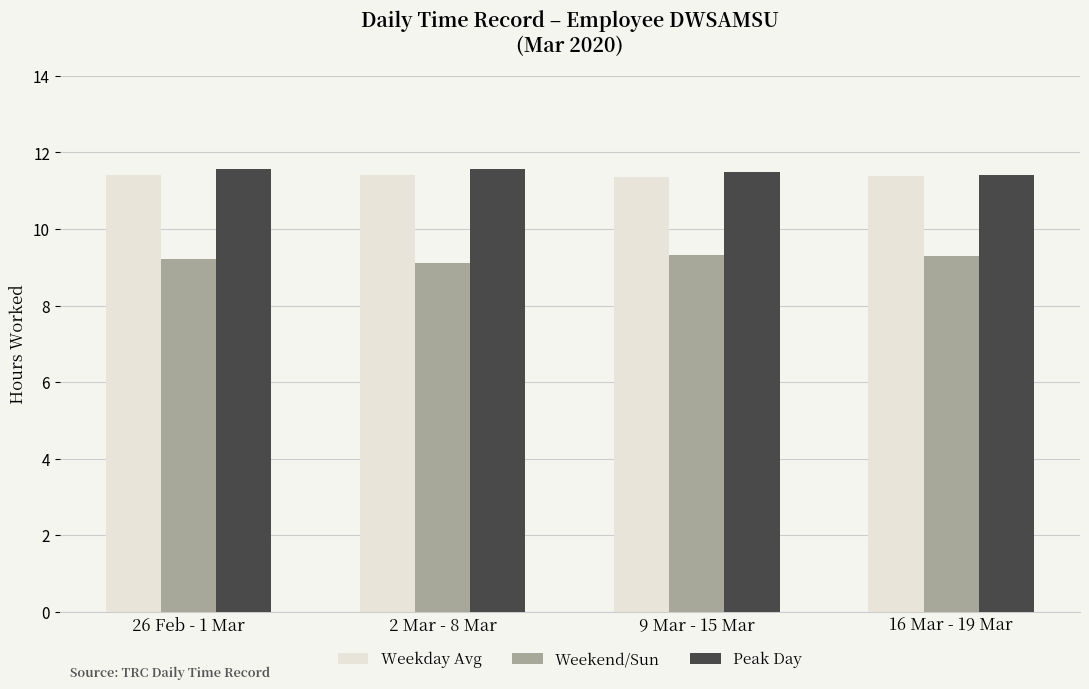

What is the total value across all series at 26 Feb - 1 Mar?

32.2